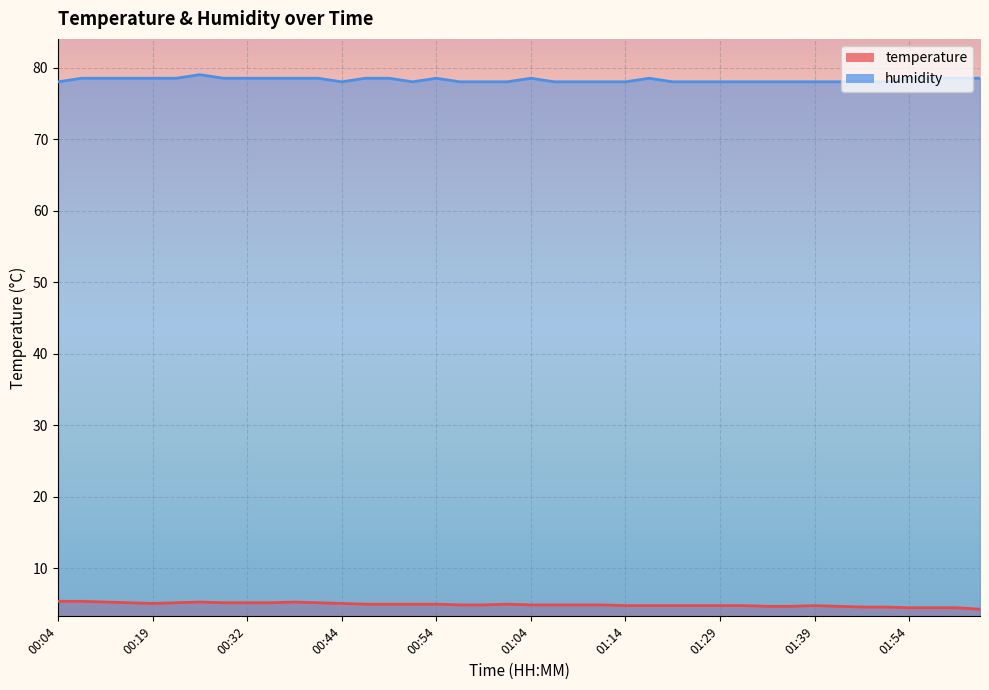

What is the label of the 18th point from the left?

00:57